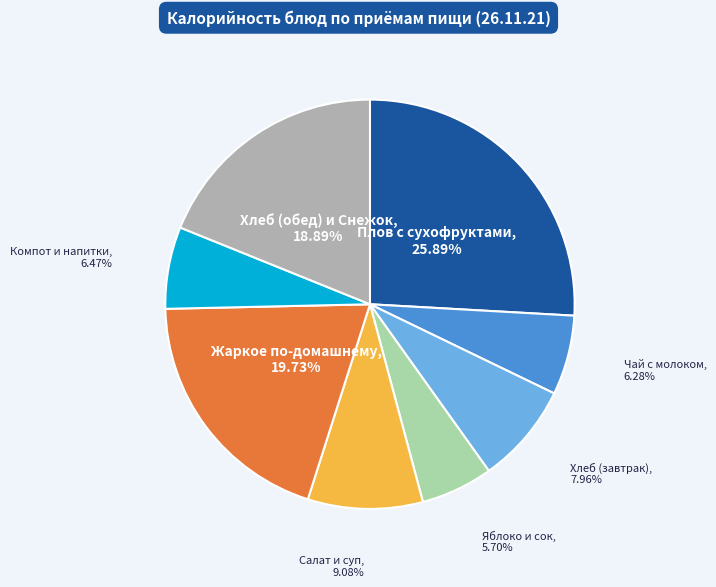

Does any single category account for the majority?

No